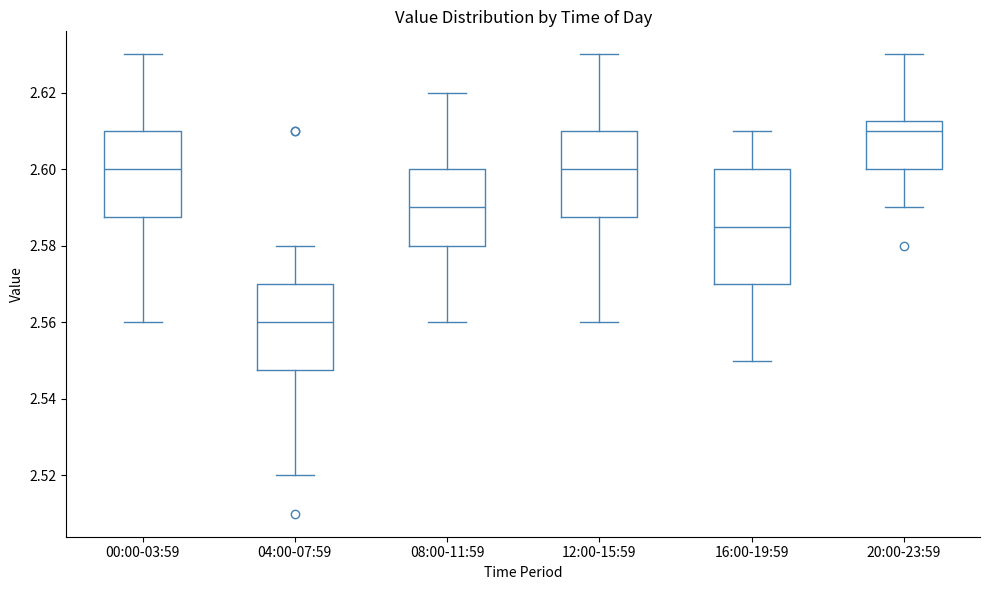

Reading left to right, read every box against the y-axis: the position of its median line, the range the box covers, and the ends of its whiskers. The values are not printed on the chart, so give them approximately, as read against the axis.

00:00-03:59: median 2.600, box 2.588 to 2.610, whiskers 2.560 to 2.630
04:00-07:59: median 2.560, box 2.548 to 2.570, whiskers 2.520 to 2.580
08:00-11:59: median 2.590, box 2.580 to 2.600, whiskers 2.560 to 2.620
12:00-15:59: median 2.600, box 2.588 to 2.610, whiskers 2.560 to 2.630
16:00-19:59: median 2.586, box 2.570 to 2.600, whiskers 2.550 to 2.610
20:00-23:59: median 2.610, box 2.600 to 2.612, whiskers 2.590 to 2.630